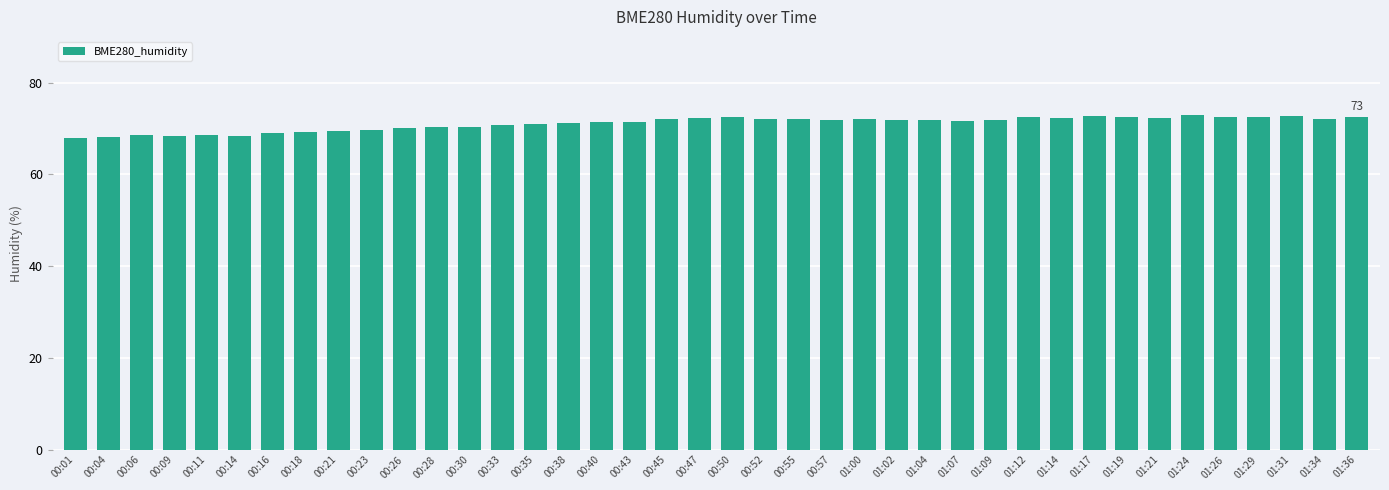

What is the sum of the values at 01:31 and 01:34?

145.0